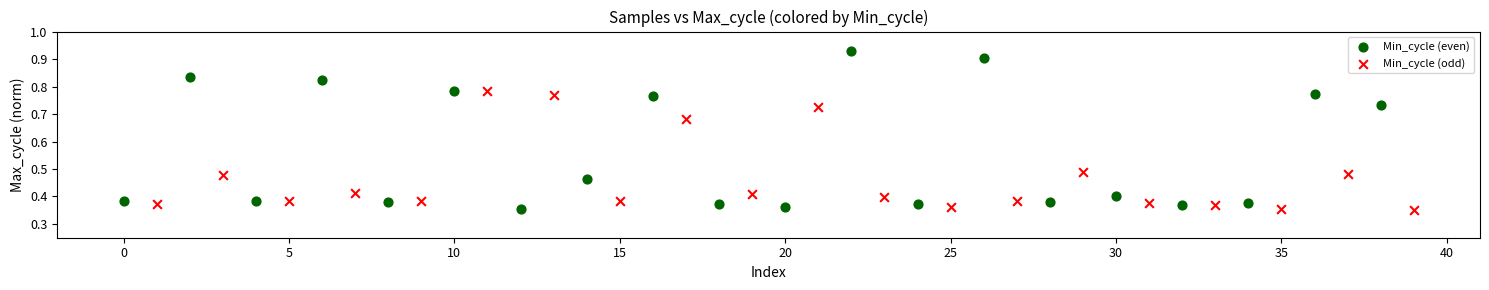

Which series reaches the maximum Y coordinate?

Min_cycle (even)